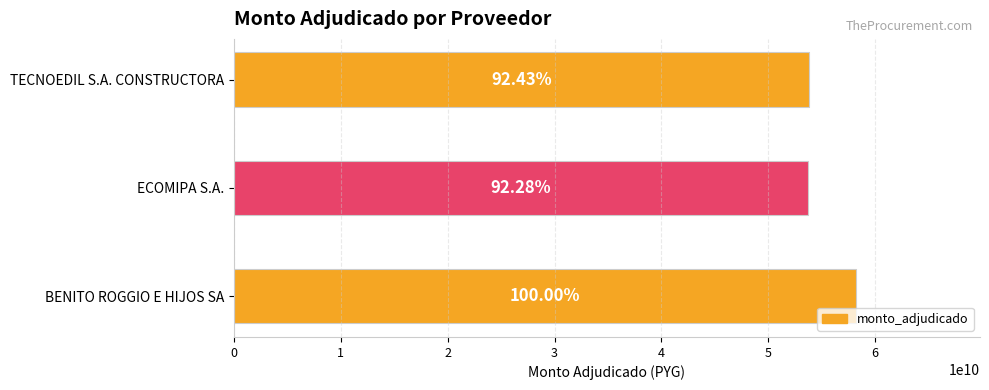

Does the chart contain any negative values?

No